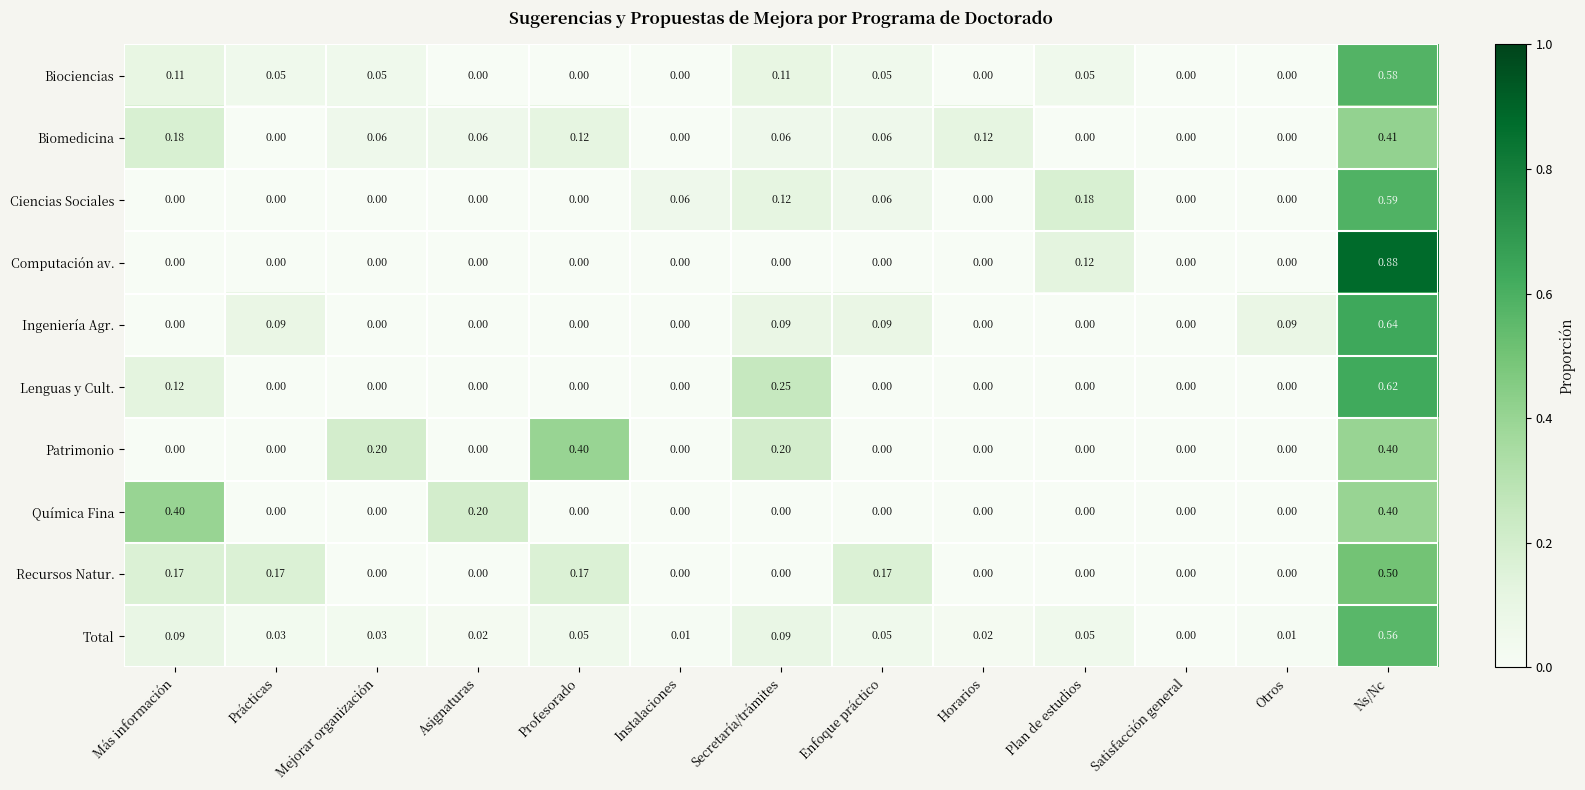

Which series changed the most between Secretaría/trámites and Otros?

Lenguas y Cult.